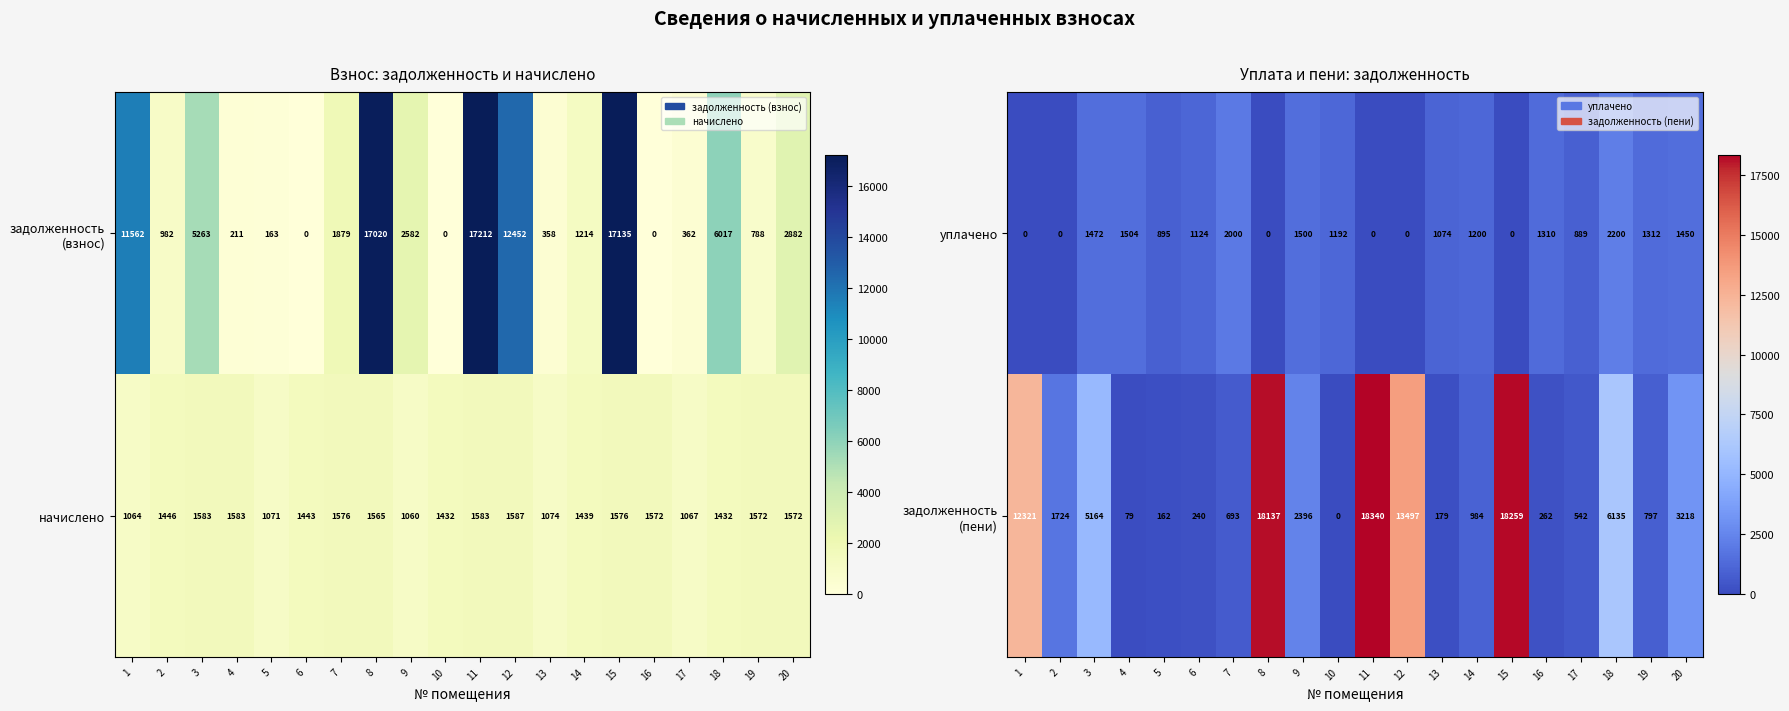

How many positive values does the уплачено series have?

14